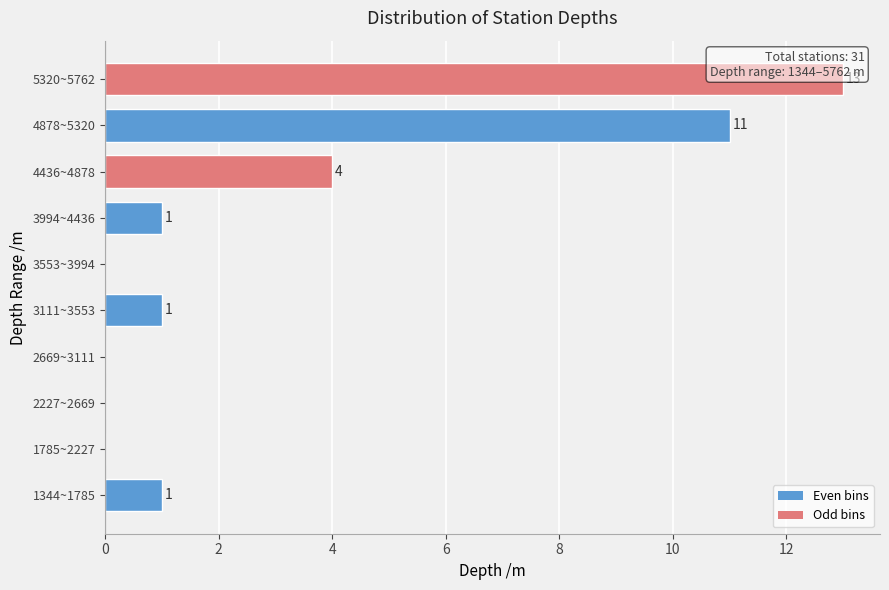

What is the sum of the values at 2227~2669 and 5320~5762?

13